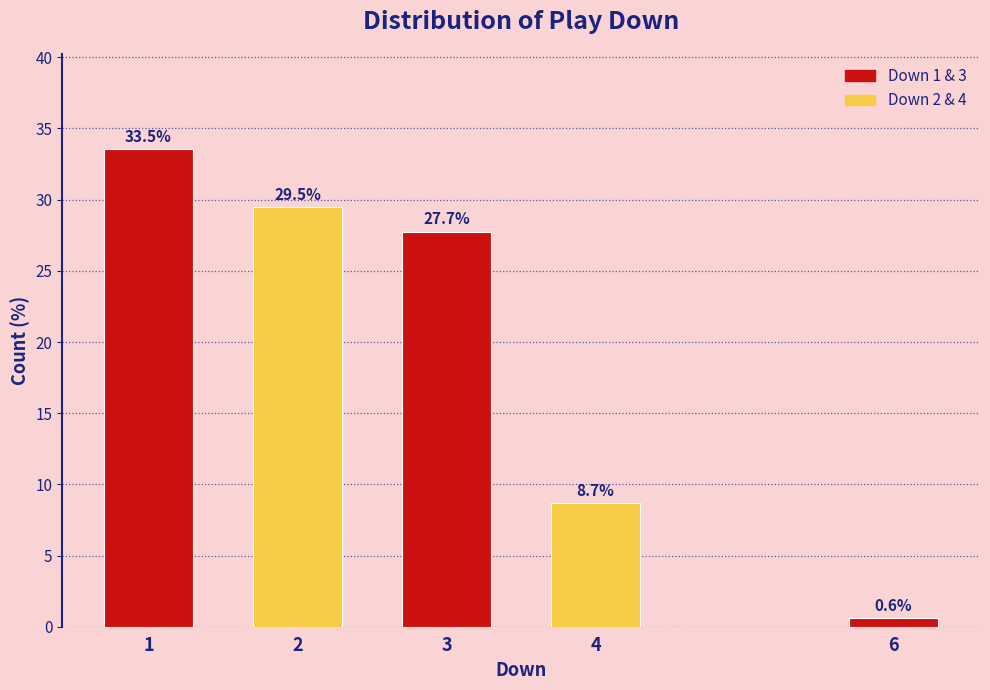

Reading left to right, what are all the values shown in this chart?

1=33.5	2=29.5	3=27.7	4=8.7	6=0.6